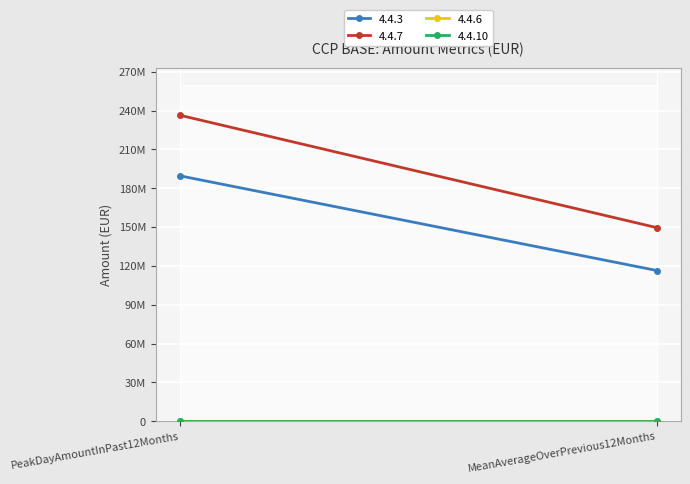

What is the label of the 2nd point from the right?

PeakDayAmountInPast12Months